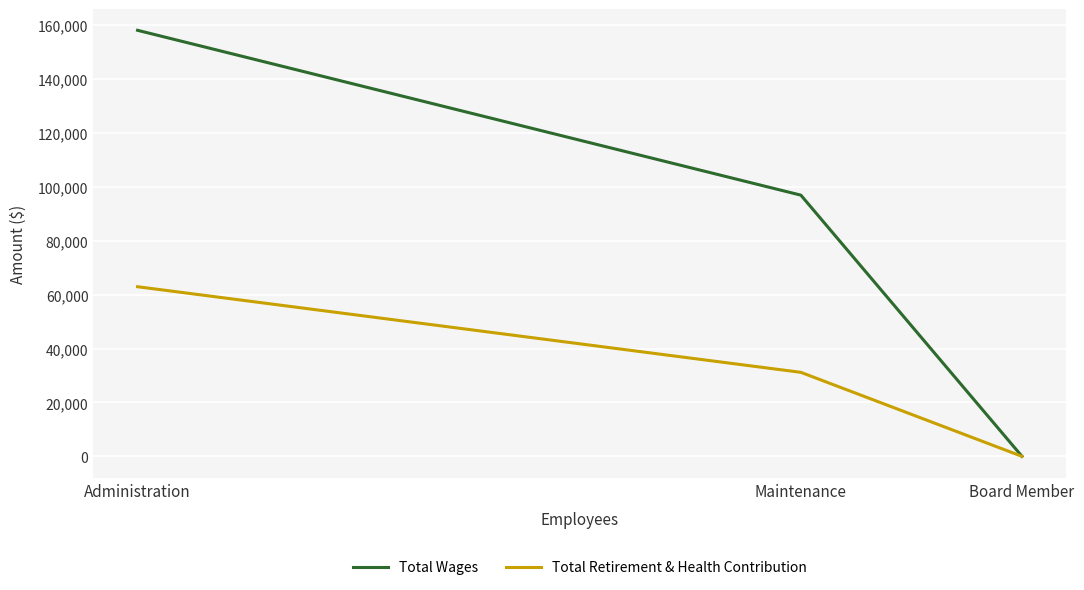

Reading left to right, extract all data points from this chart.

Total Wages: 158133	96949	0
Total Retirement & Health Contribution: 62958	31183	0